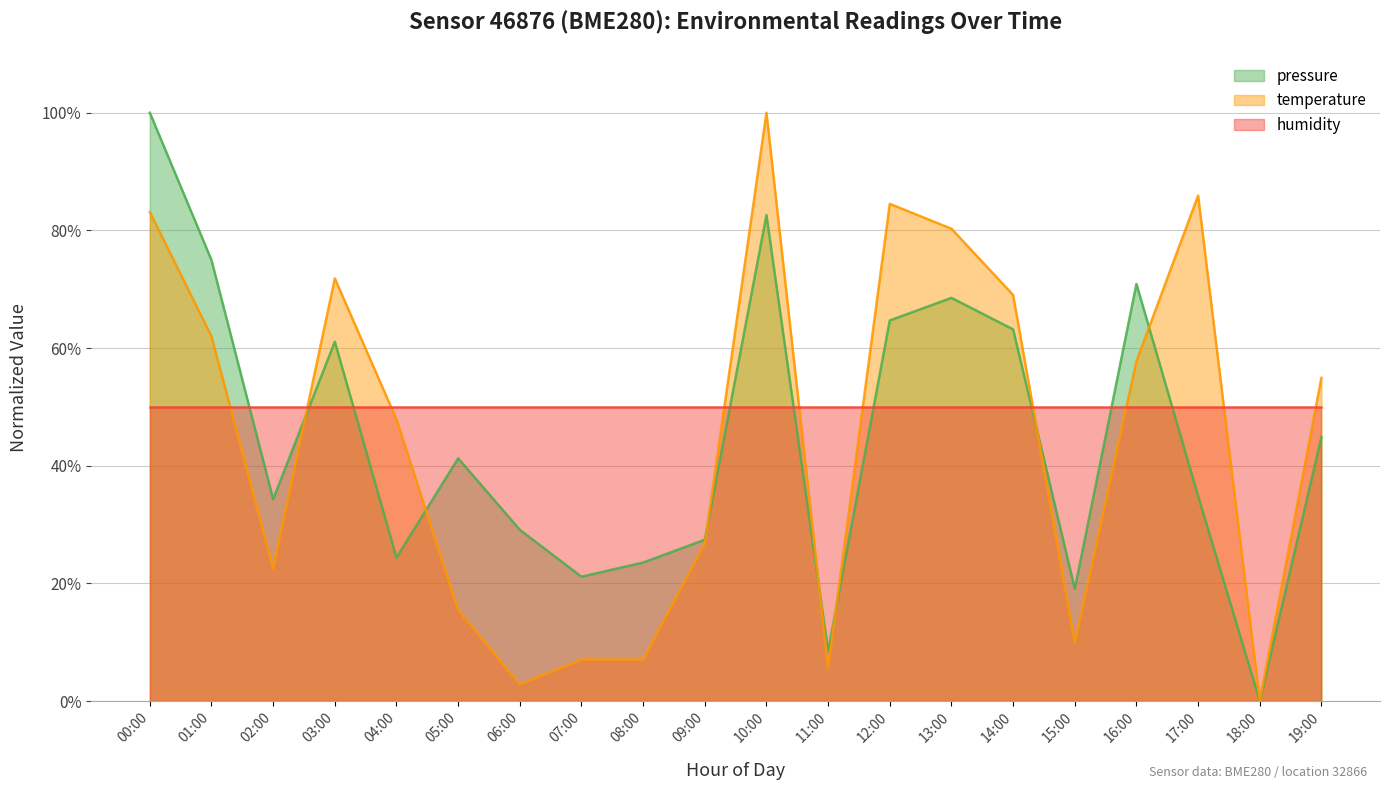

What is the value of the temperature point at the 6th from the left?

15.5